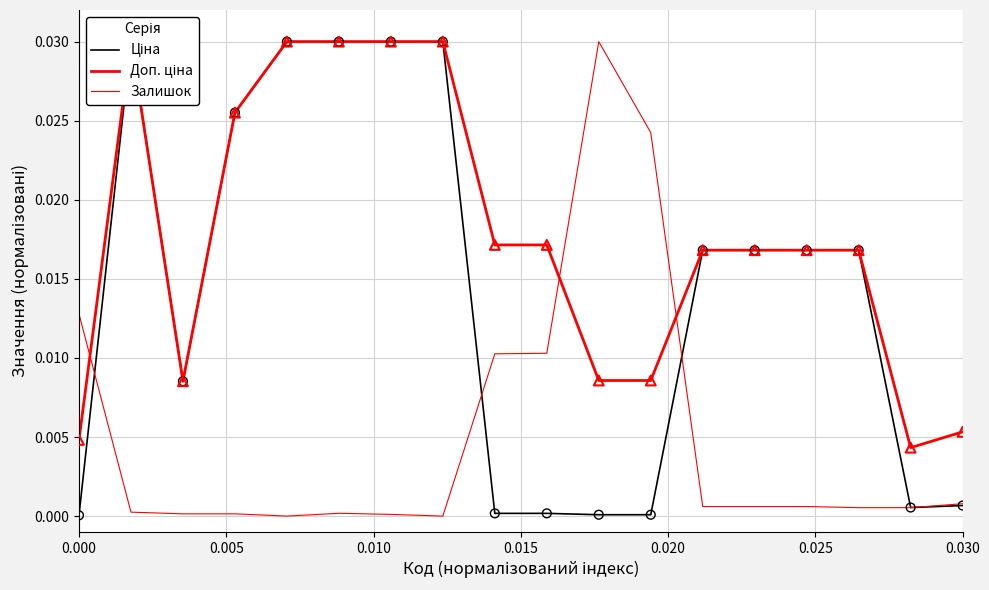

At how many categories does at least one series exceed 0?

18